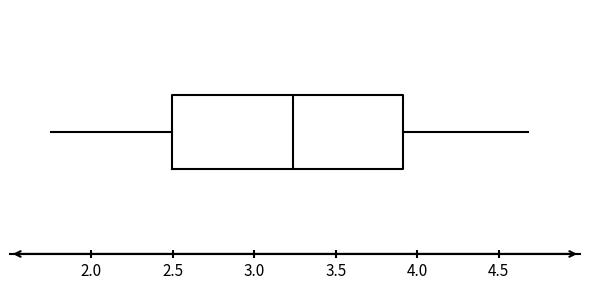

Read this box plot against the x-axis: the position of the median line, the range covered by the box, and the ends of both whiskers. The values are not printed on the chart, so give them approximately, as read against the axis.

median 3.25, box 2.50 to 3.90, whiskers 1.75 to 4.70